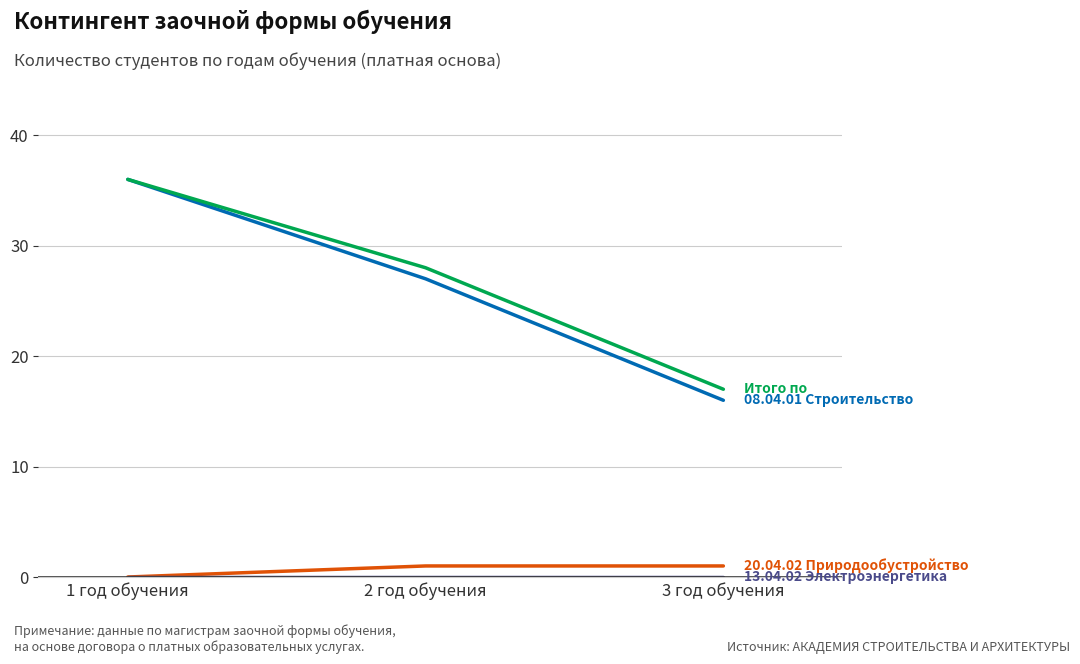

What is the difference between the highest and lowest values at 3 год обучения?

17